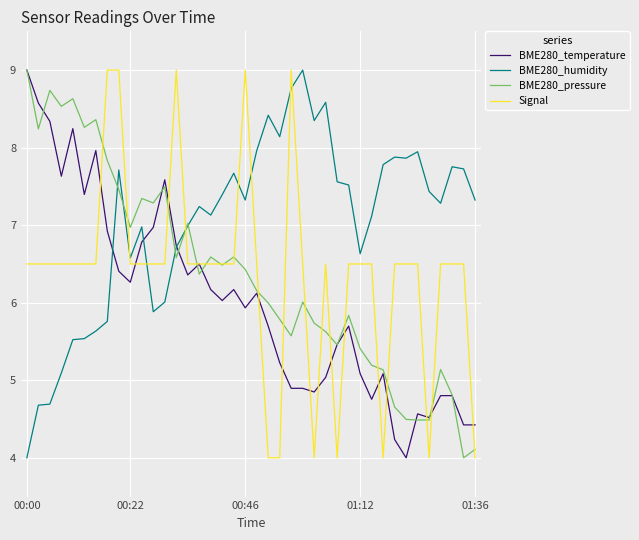

Which series has the largest total across all categories?

BME280_humidity